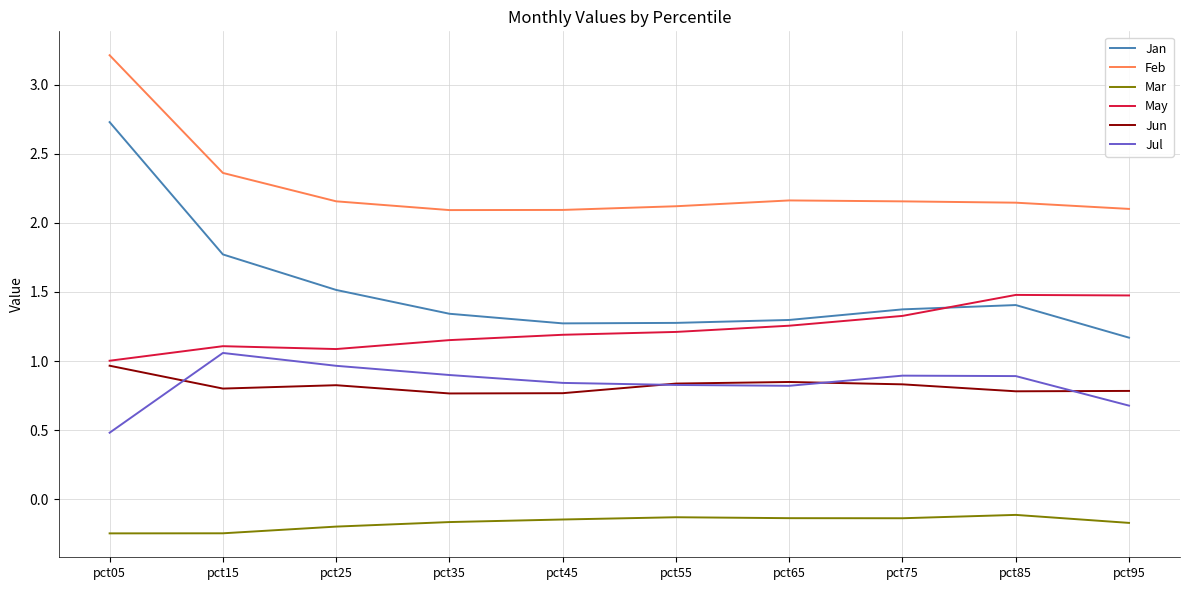

Where is Jul nearest to the value 0?

pct05